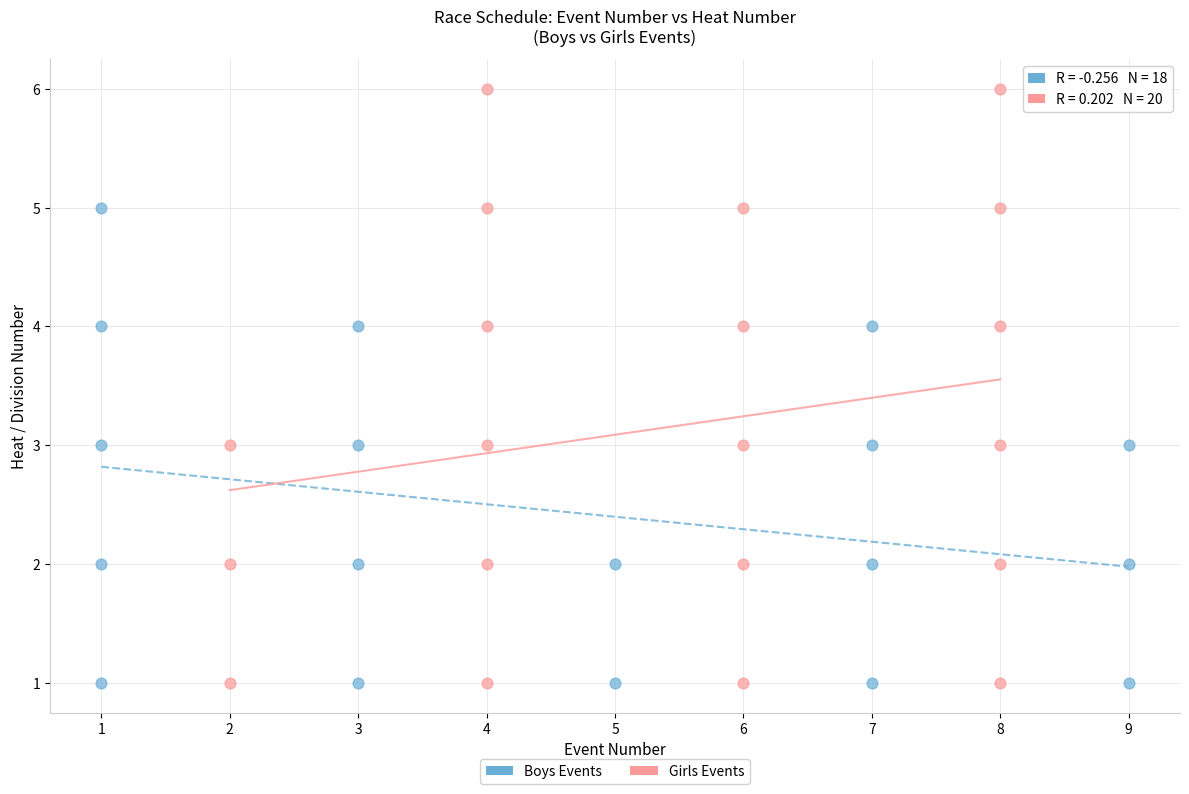

Which series contains the highest Y value?

Girls Events